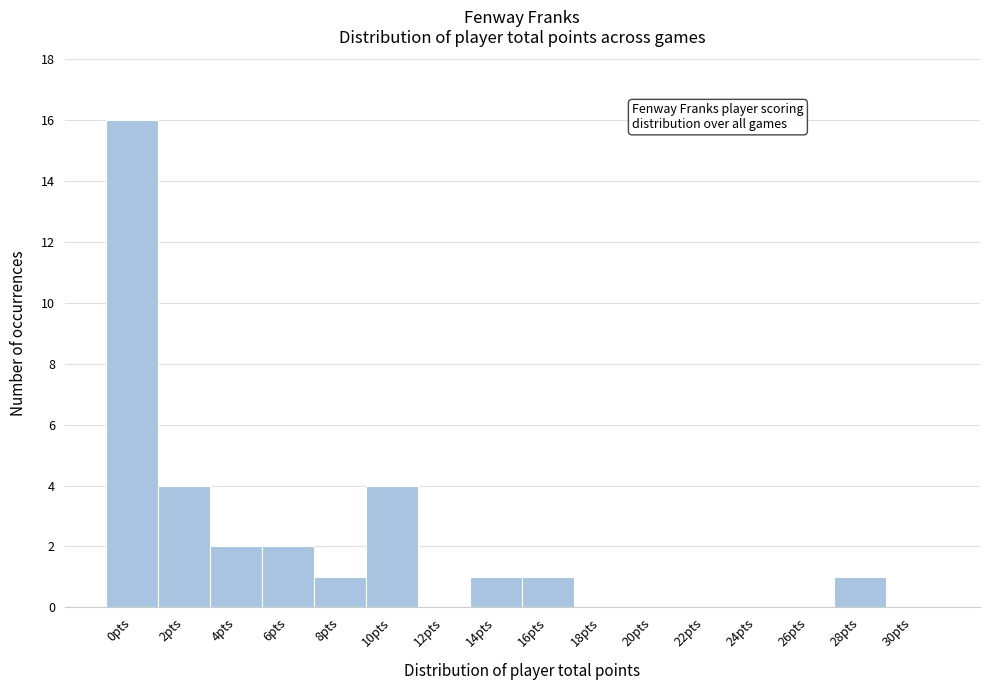

Reading left to right, transcribe all the data shown in this chart.

0pts=16	2pts=4	4pts=2	6pts=2	8pts=1	10pts=4	12pts=0	14pts=1	16pts=1	18pts=0	20pts=0	22pts=0	24pts=0	26pts=0	28pts=1	30pts=0